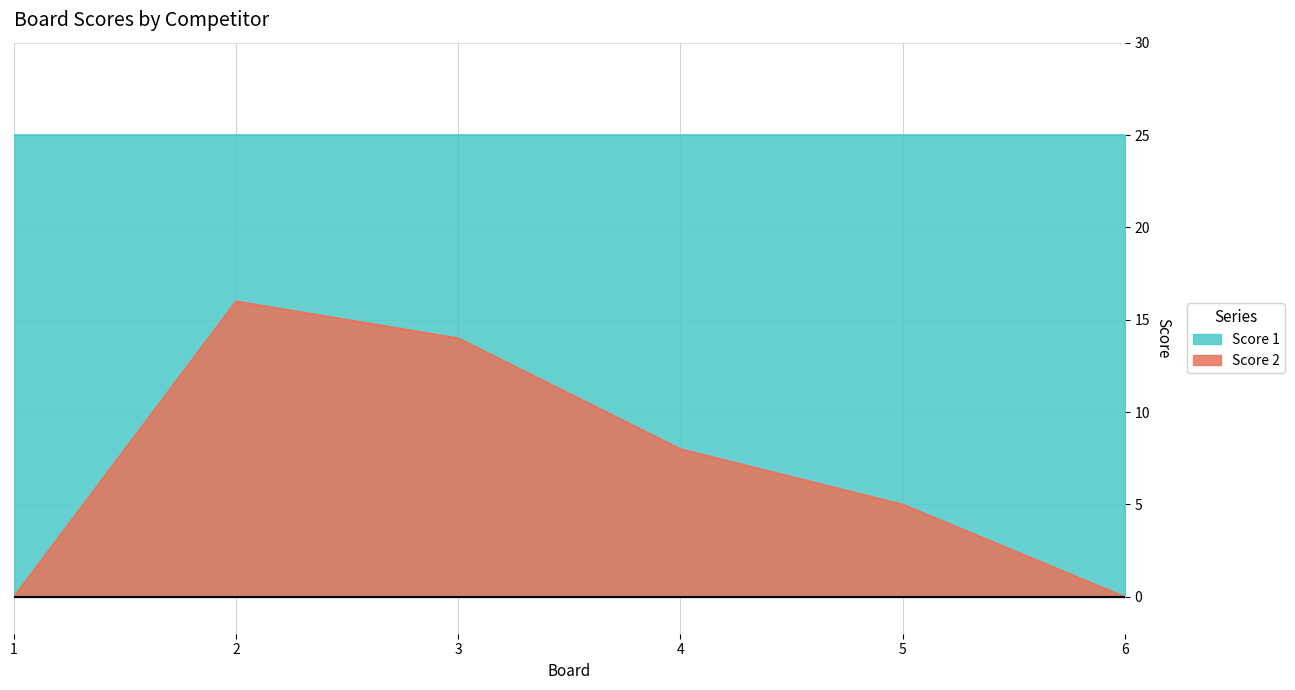

How many lines are shown in the chart?

2